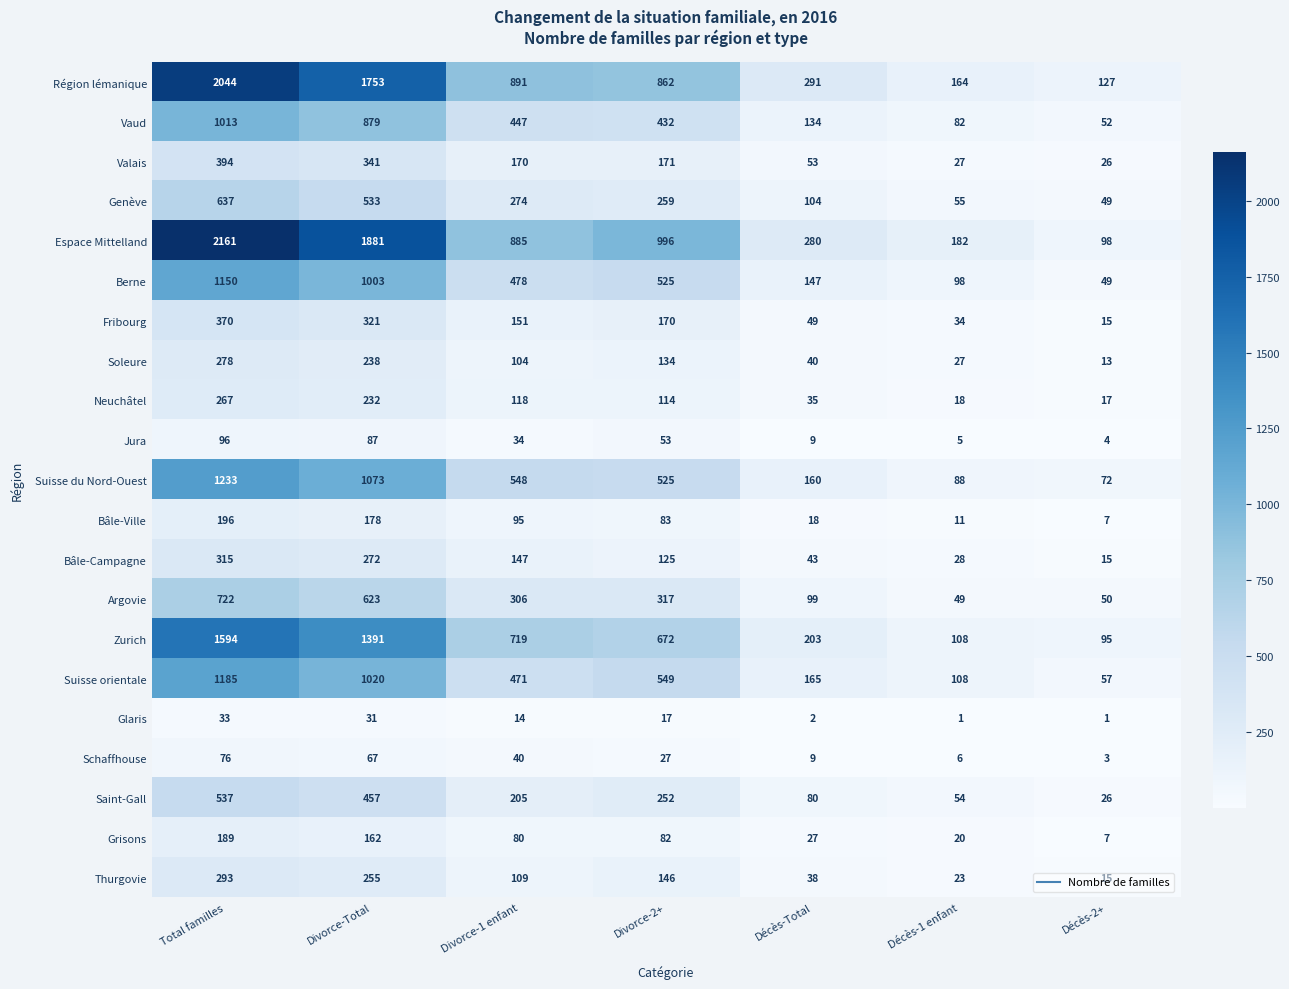

Which series has the largest range (max minus min)?

Espace Mittelland